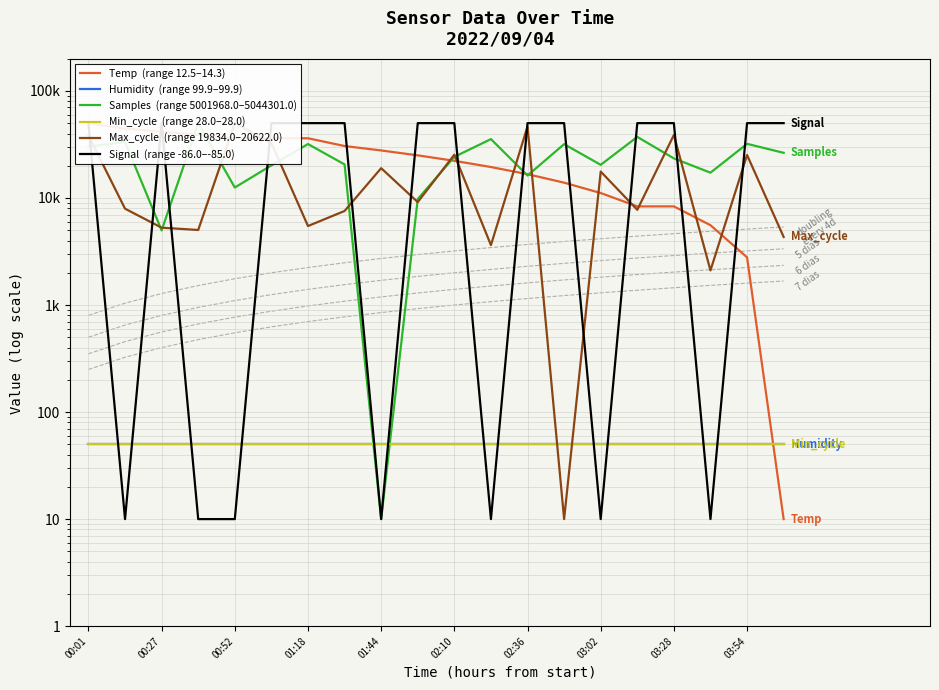

How many Signal  (range -86.0–-85.0) values are between 10 and 50000?

20